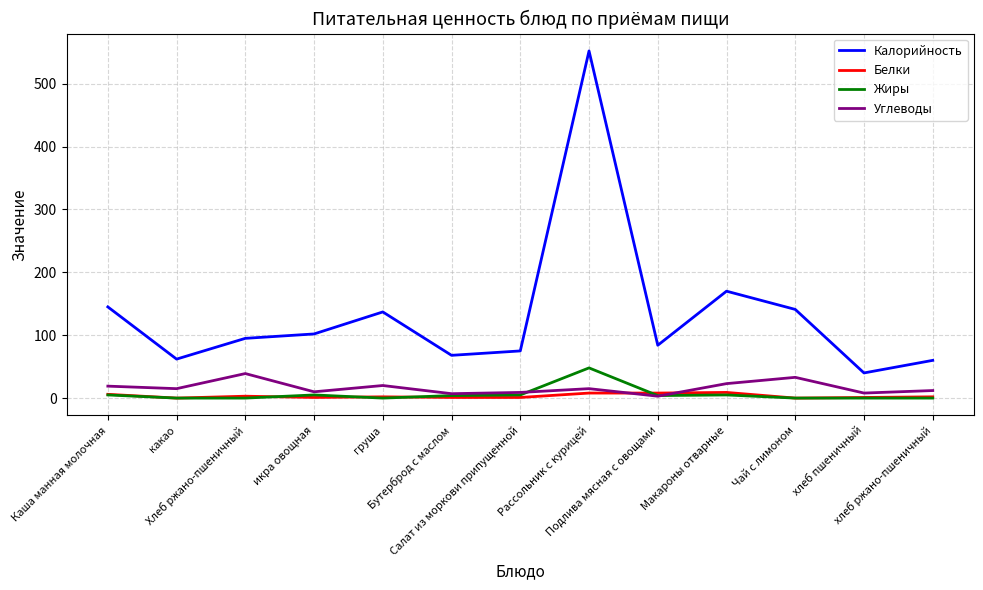

Which series changed the most between Каша манная молочная and хлеб ржано-пшеничный?

Калорийность